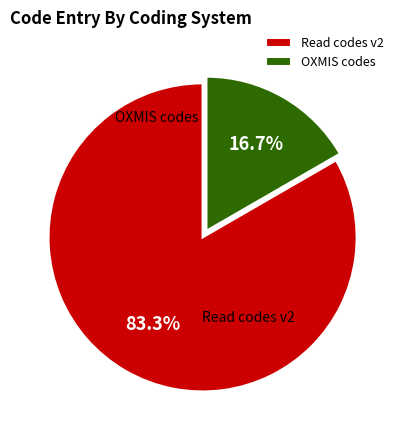

Is the sum of OXMIS codes and Read codes v2 greater than half?

Yes